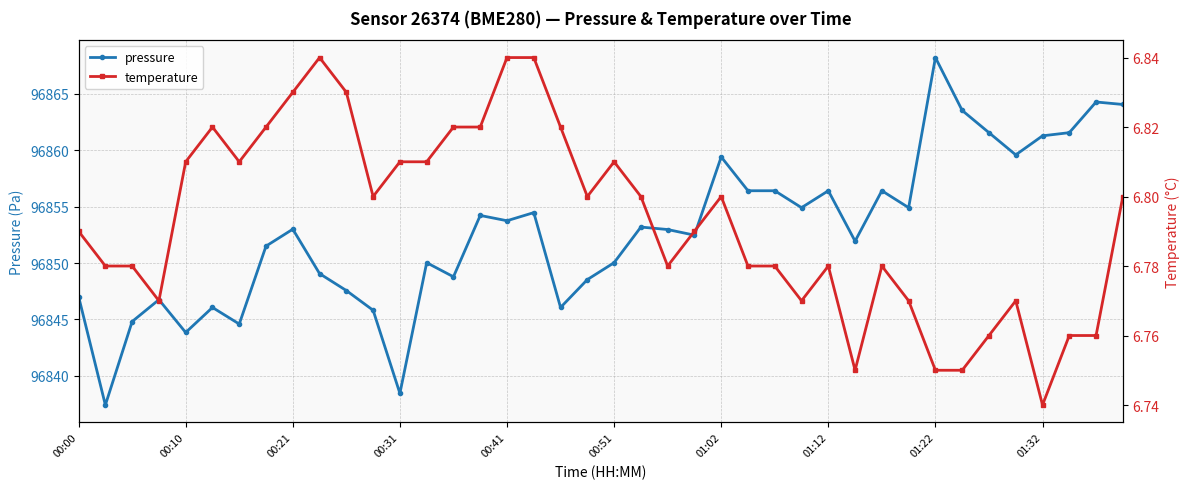

Which category has the highest value in the pressure series?

01:22